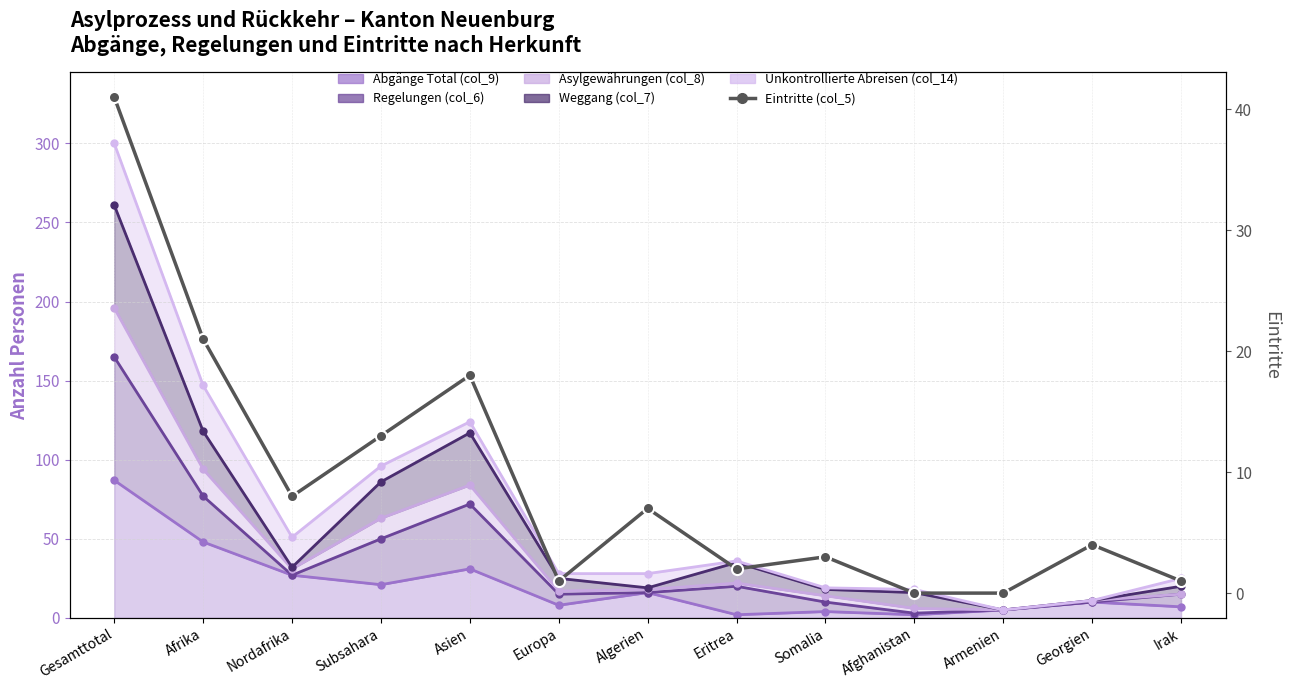

The chart shows a value of 4 at Georgien. True or false?

True